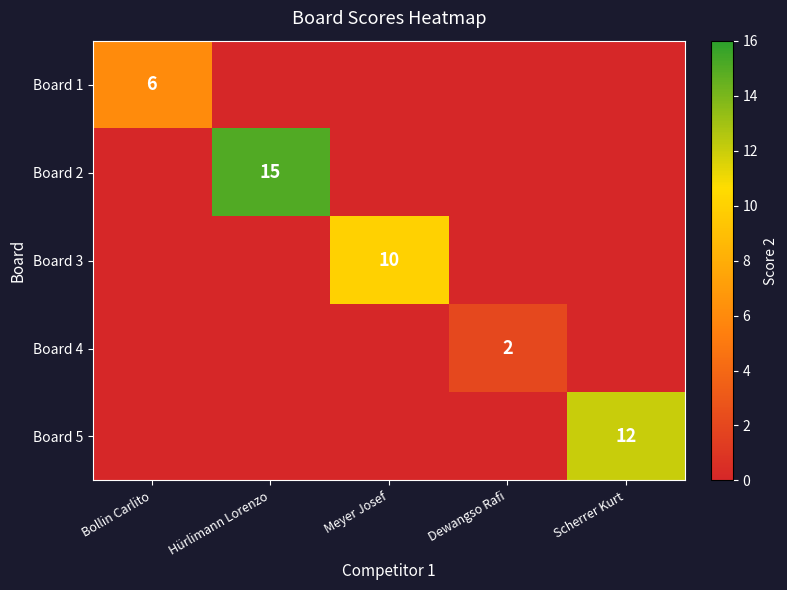

Is it true that Board 4 equals 2 at Dewangso Rafi?

True